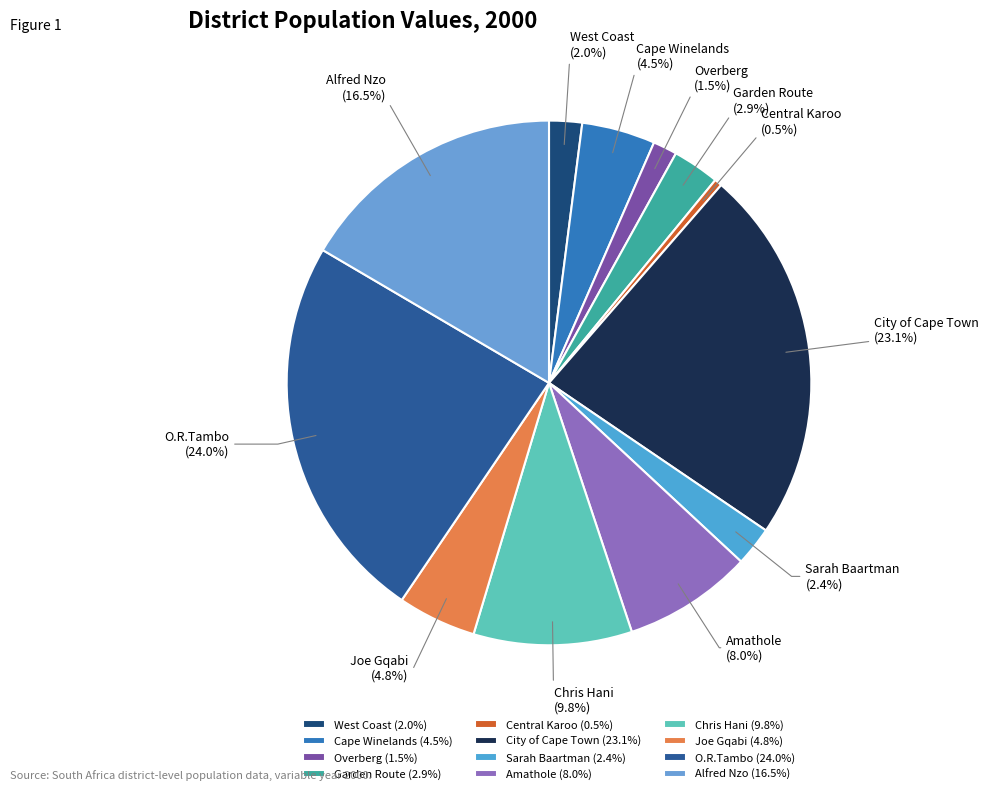

What percentage do West Coast and Chris Hani together represent?

11.8%